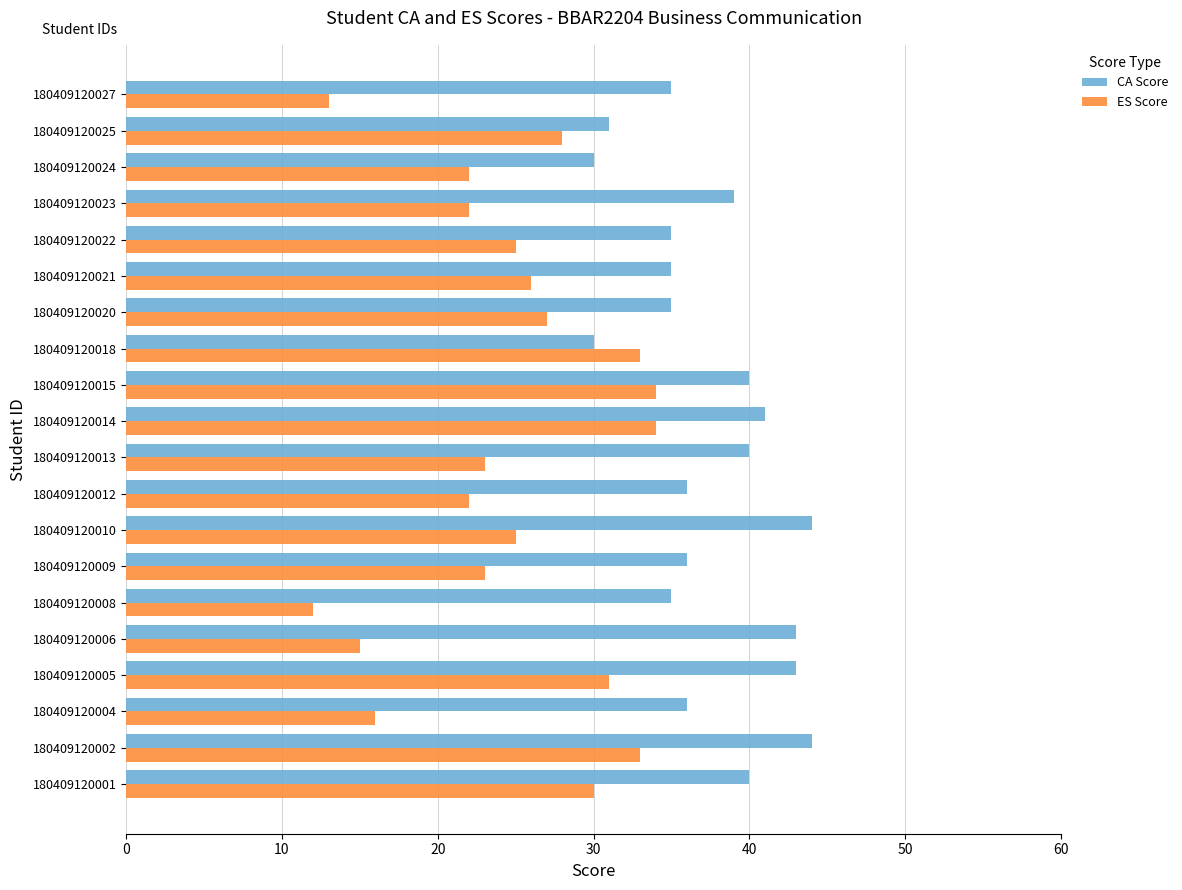

What is the highest value of the CA Score series?

44